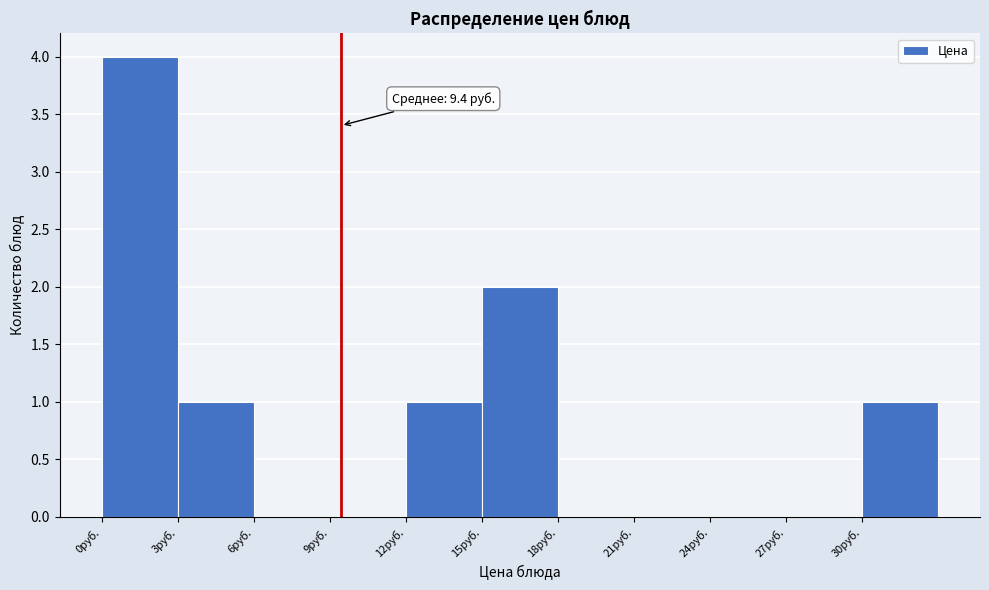

Over which range of the x-axis is the bar tallest?

0 to 3